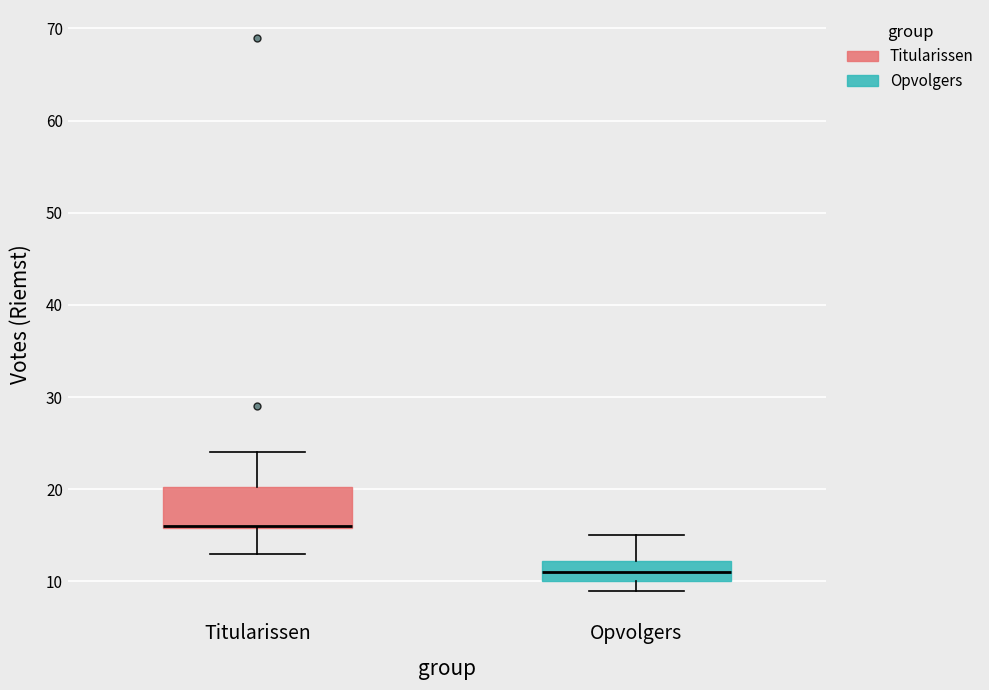

Reading left to right, transcribe this box plot: for each box, give where its median line is, the range the box spans, and where its two whiskers end, as read against the y-axis. The values are not printed on the chart, so give them approximately, as read against the axis.

Titularissen: median 16 (drawn on the box's lower edge), box 16 to 20, whiskers 13 to 24
Opvolgers: median 11, box 10 to 12, whiskers 9 to 15